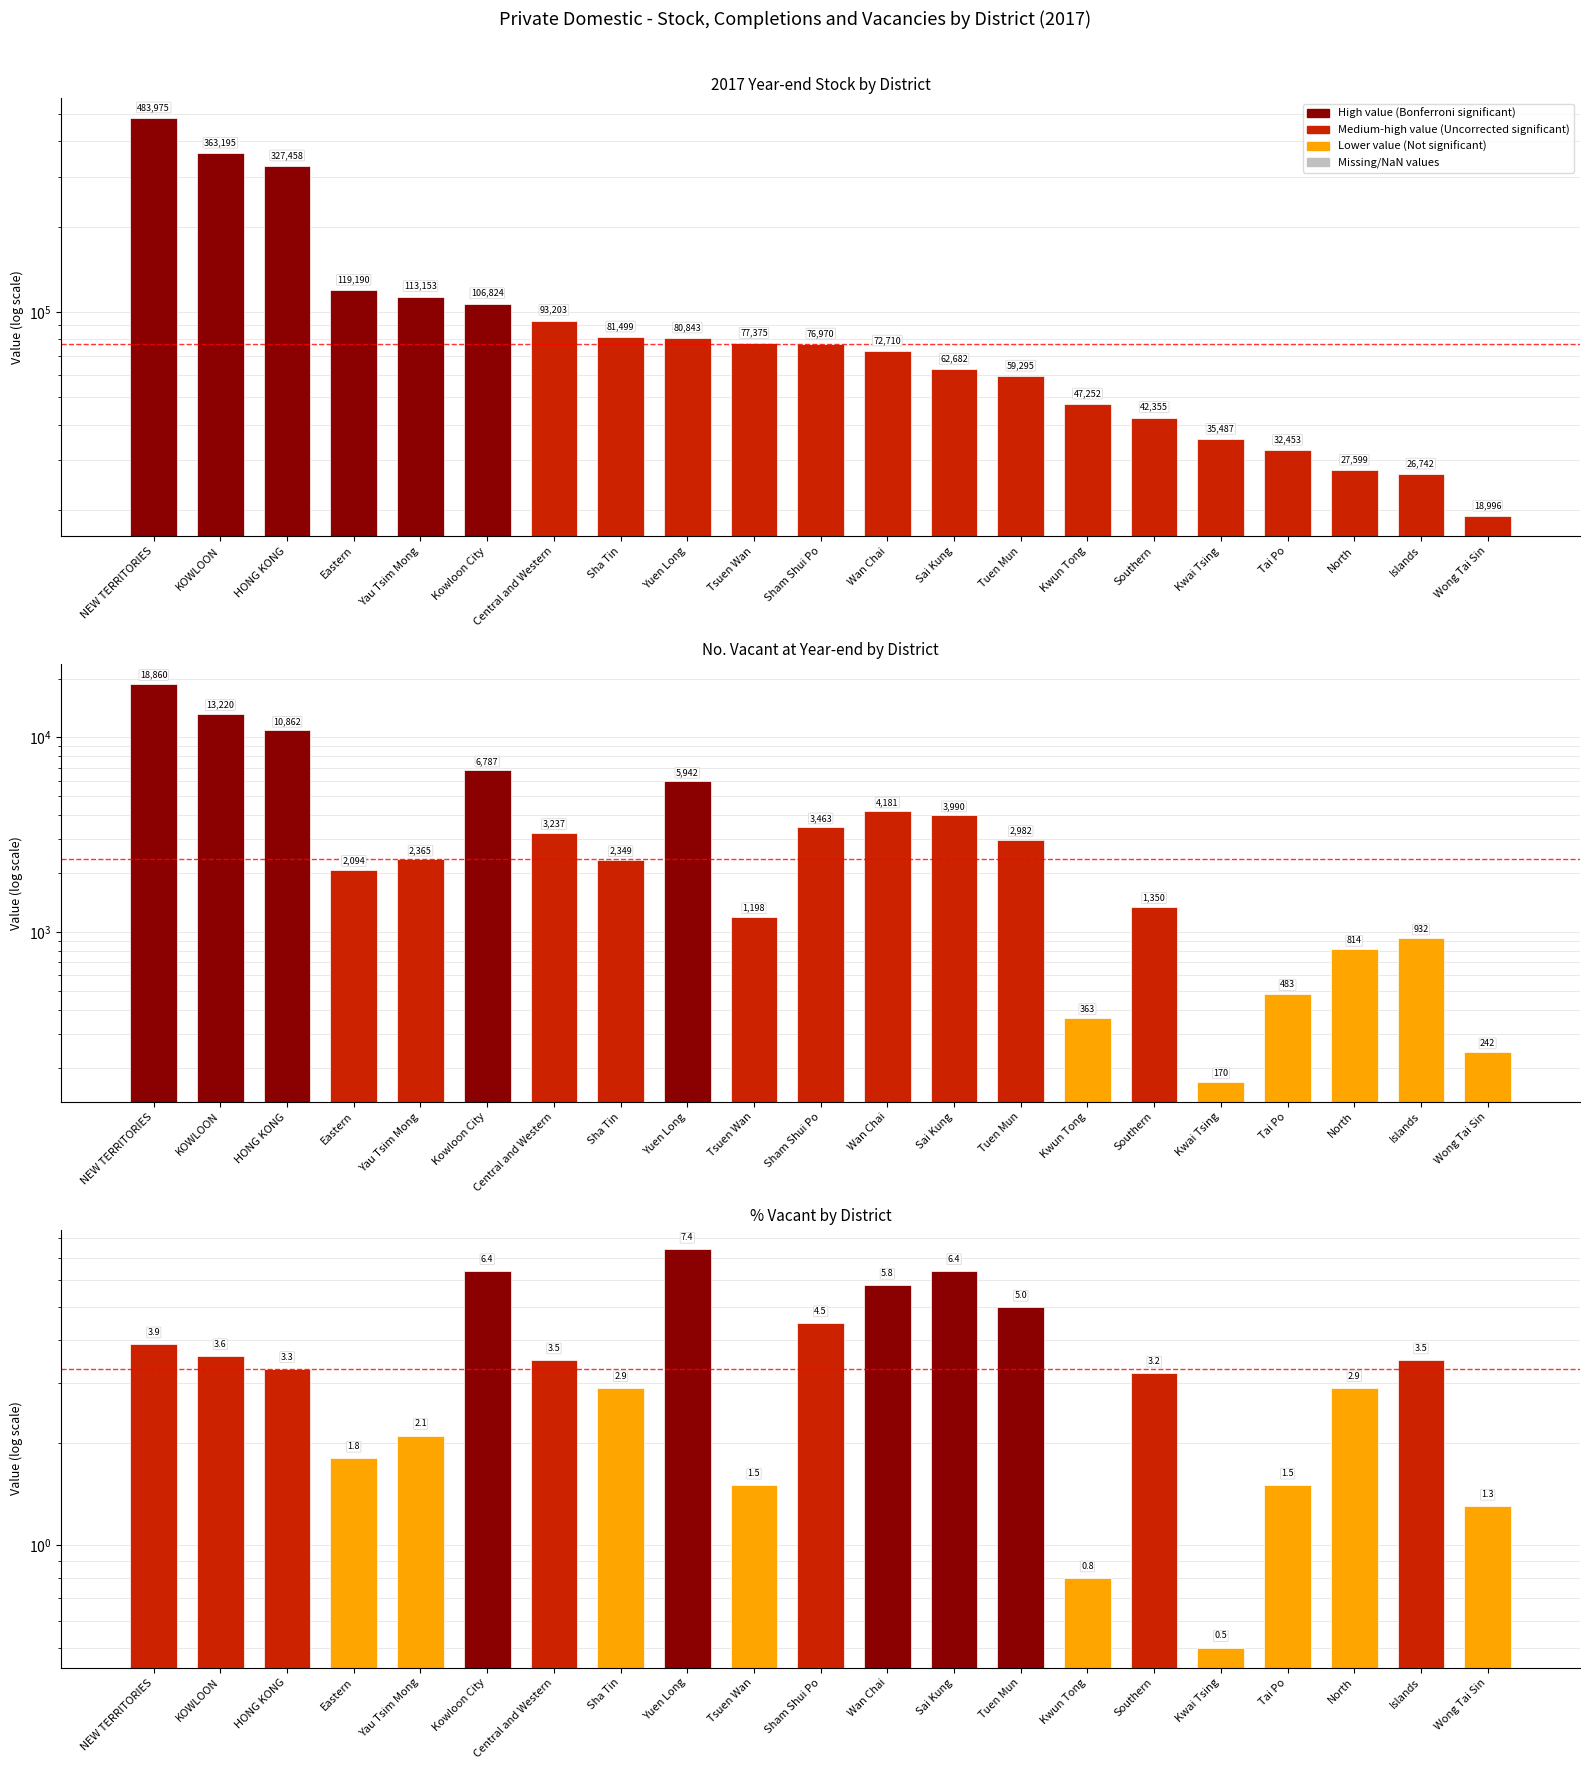

What is the label of the 5th bar from the left?

Yau Tsim Mong